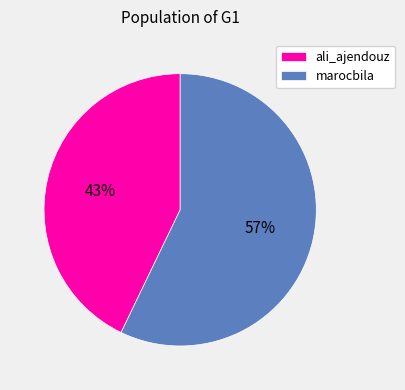

To the nearest percent, what is the combined percentage of ali_ajendouz and marocbila?

100%